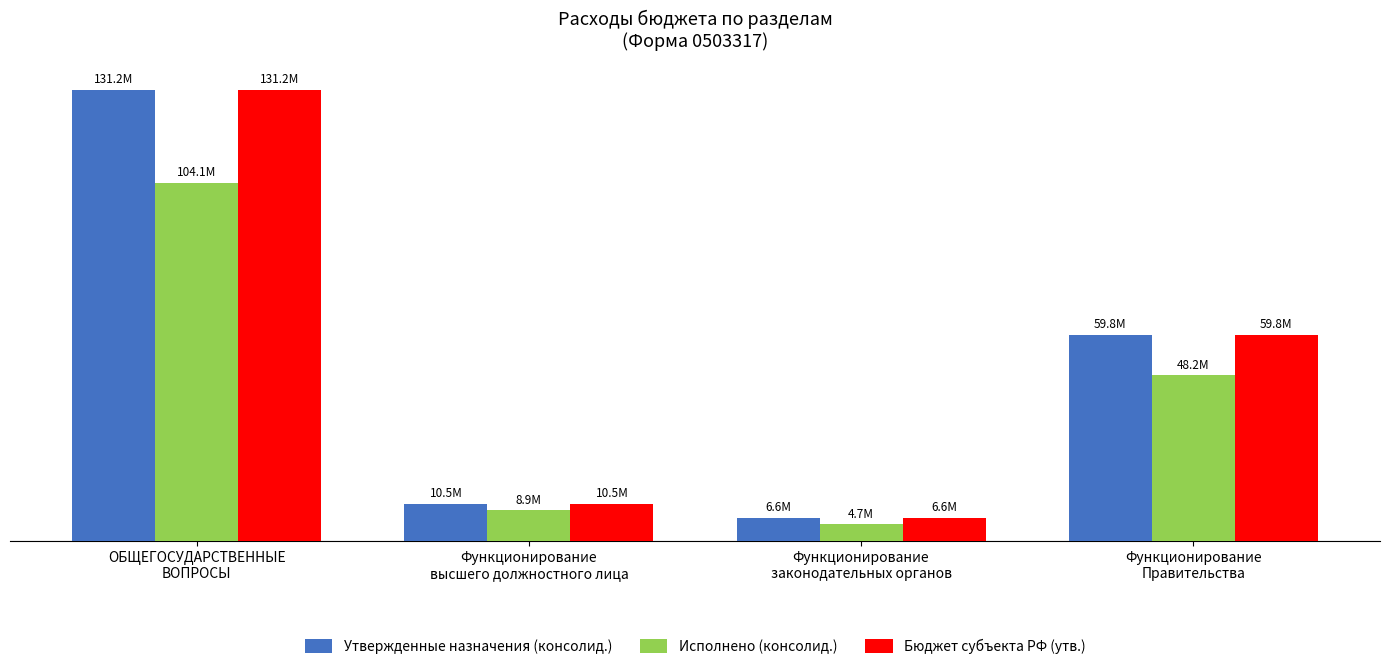

Reading left to right, what are all the values shown in this chart?

Утвержденные назначения (консолид.): 131155355.9	10524200.0	6576155.0	59785546.1
Исполнено (консолид.): 104148715.2	8912148.8	4720345.3	48154844.9
Бюджет субъекта РФ (утв.): 131155355.9	10524200.0	6576155.0	59785546.1